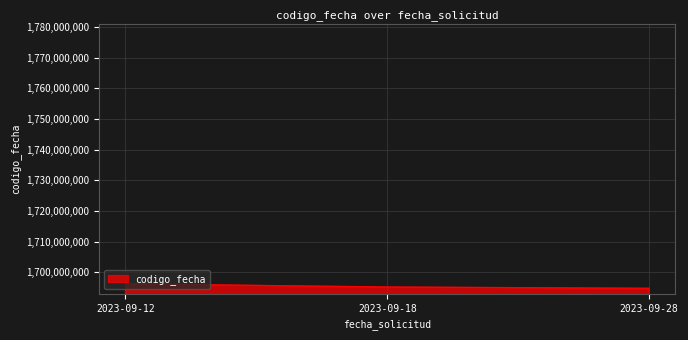

What is the approximate value at 2023-09-28?

1694794660